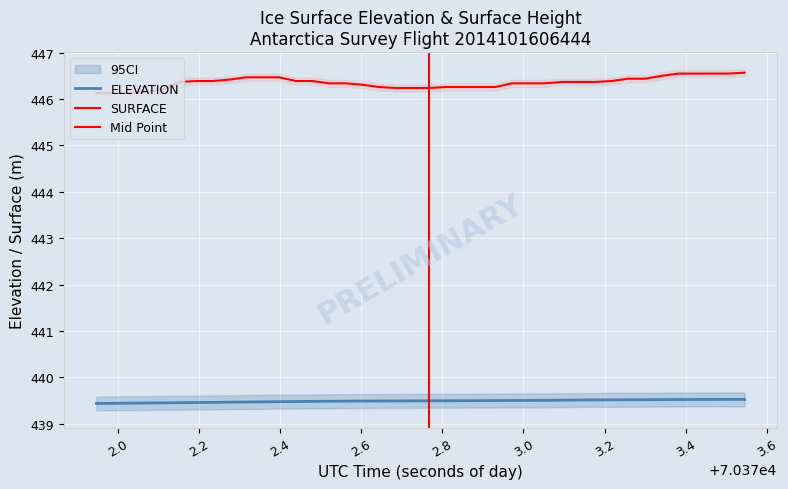

The SURFACE series shows 679.7 at 2.4. True or false?

False